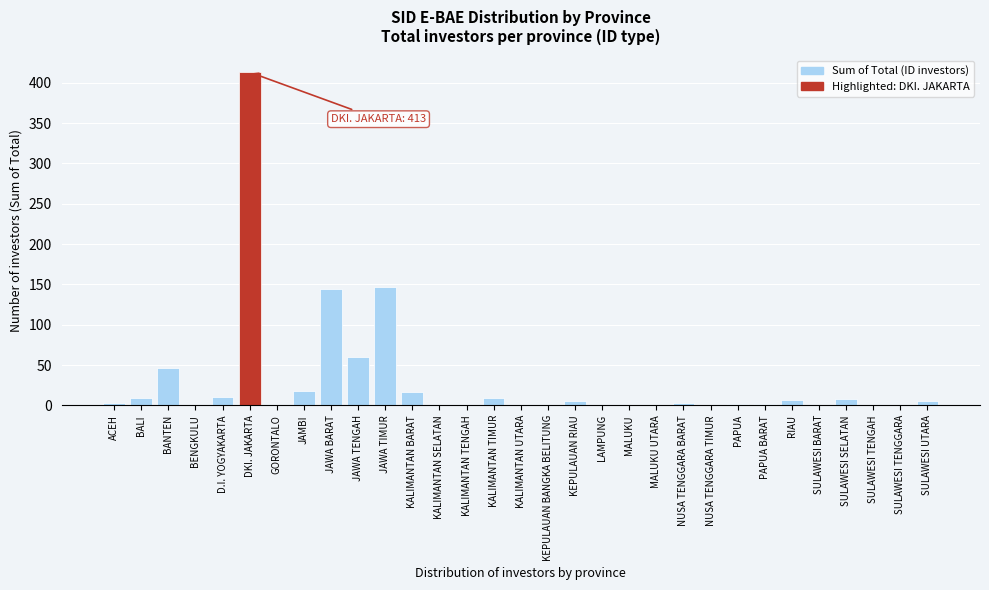

What is the sum of the values at KALIMANTAN UTARA and BALI?

9